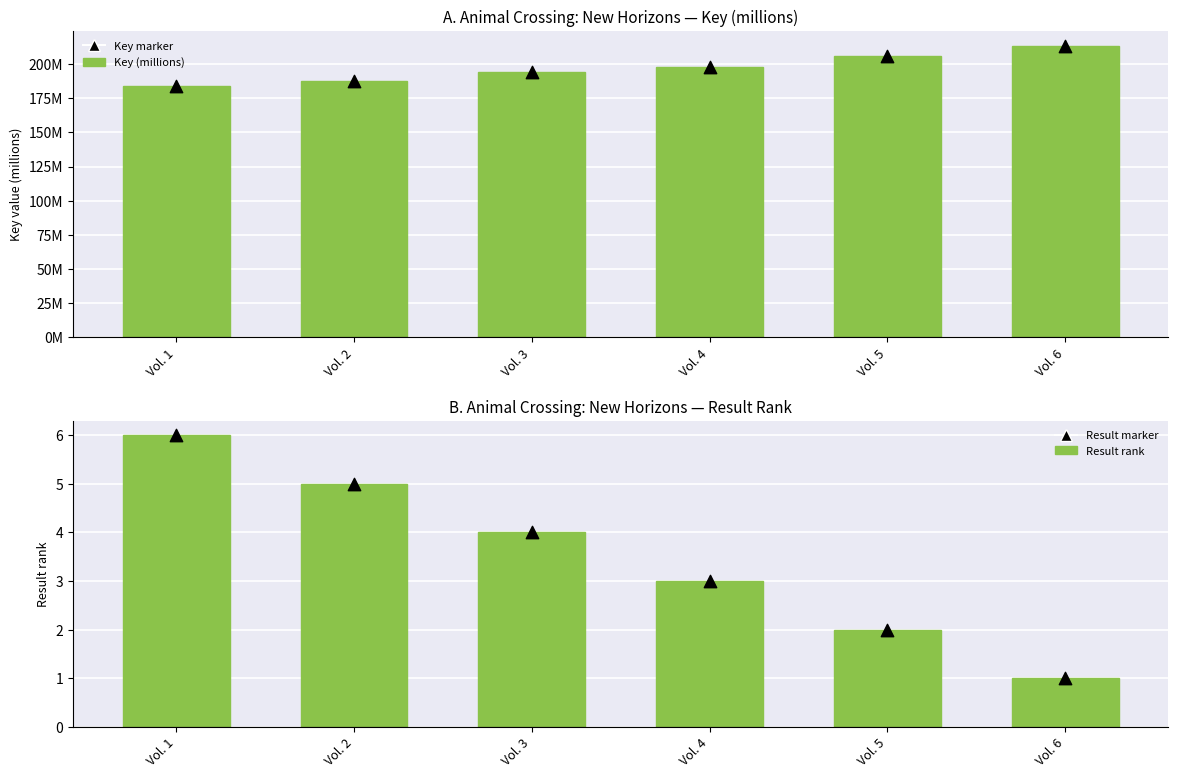

Which series reaches the maximum Y coordinate?

Key (millions)